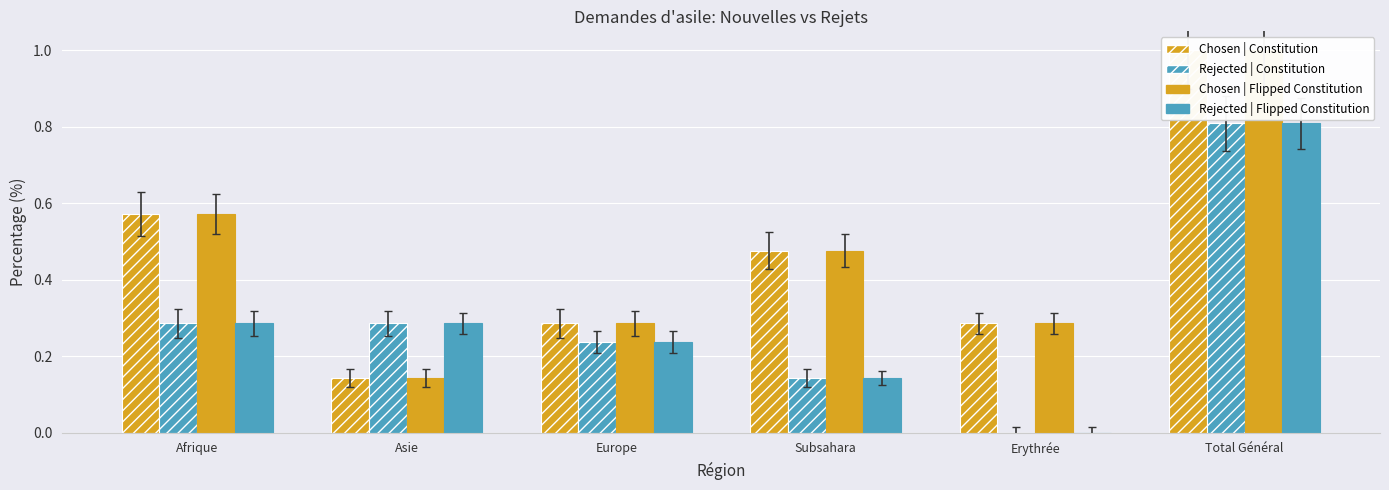

What is the difference between the highest and lowest values at Asie?

0.1